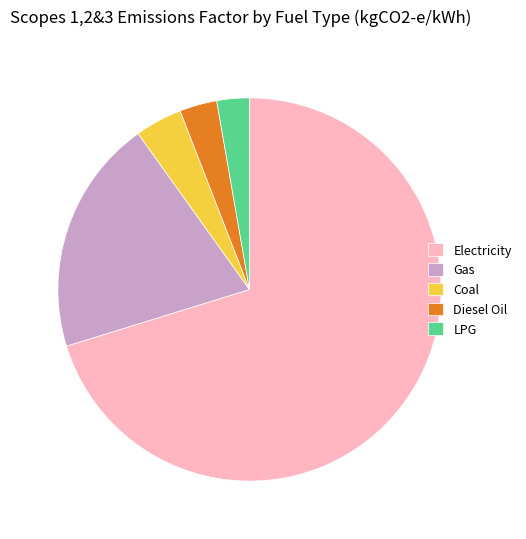

How many slices are in this pie chart?

5